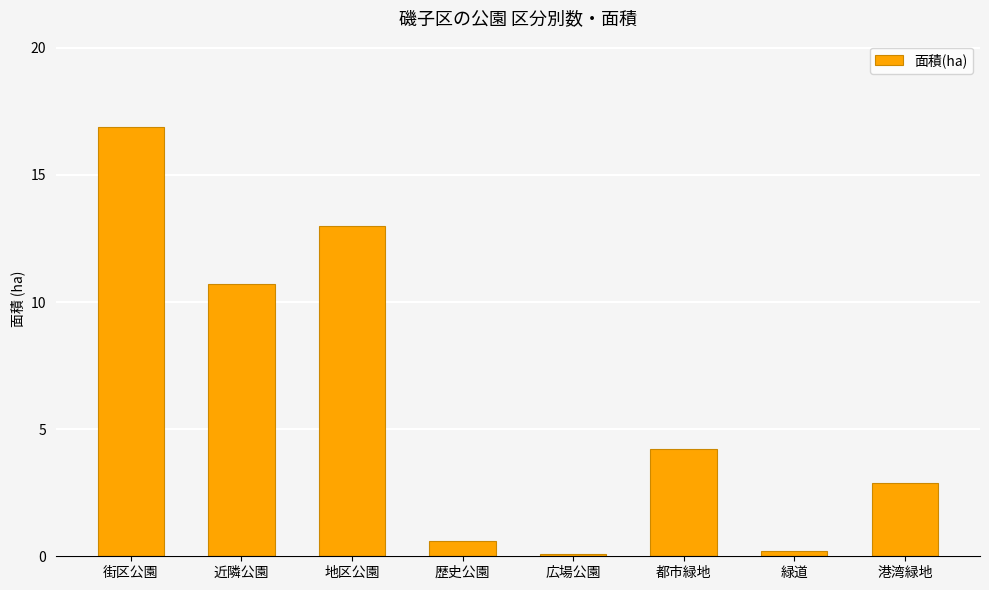

The chart shows a value of 0.2 at 緑道. True or false?

True